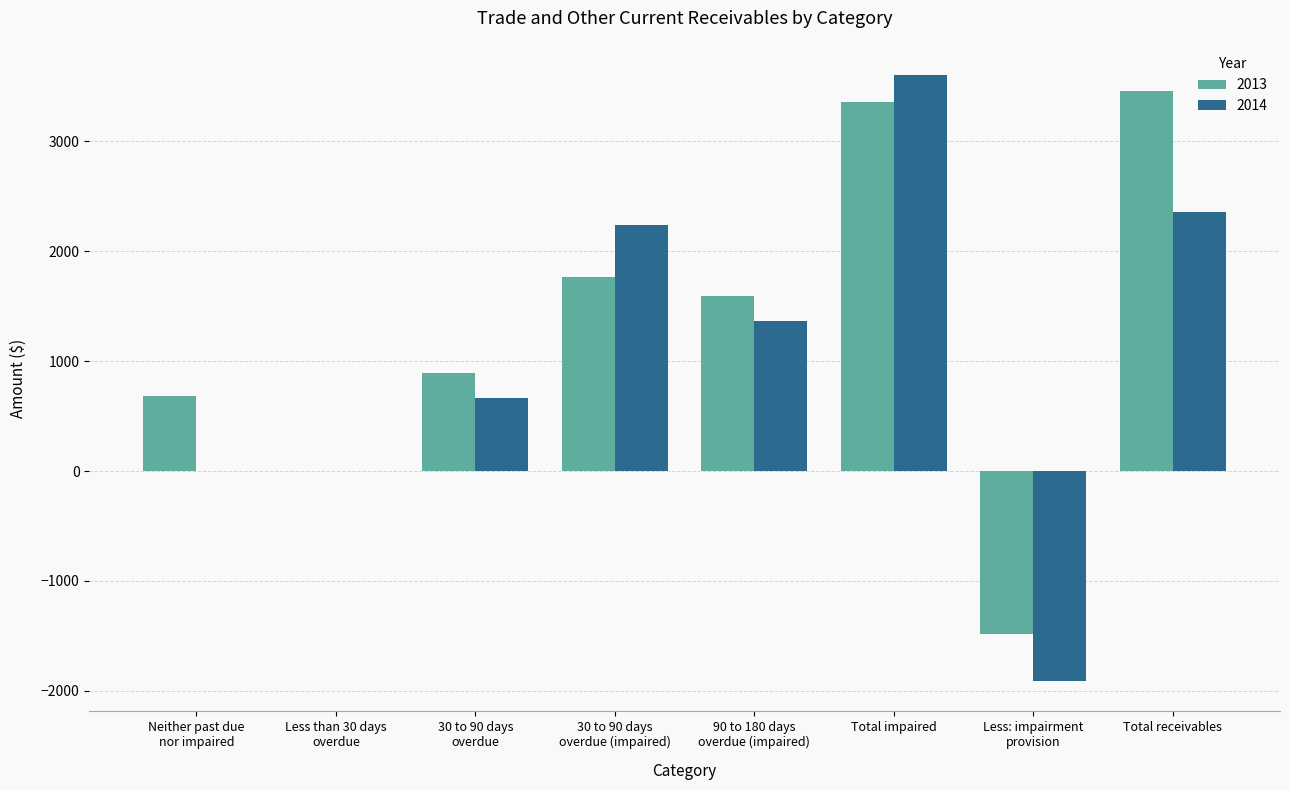

What is the spread (max minus min) of values at 30 to 90 days
overdue?

227.3